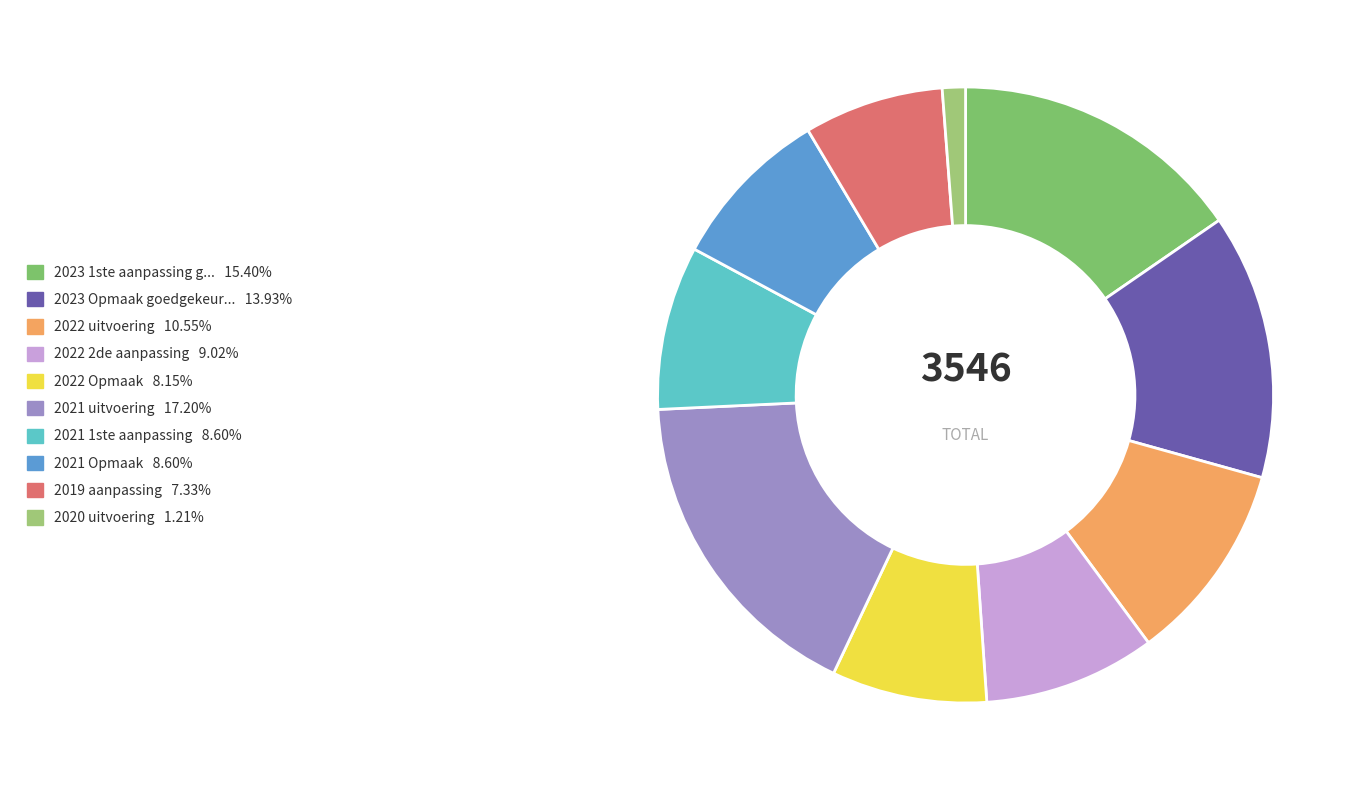

Count the number of slices in the pie.

10